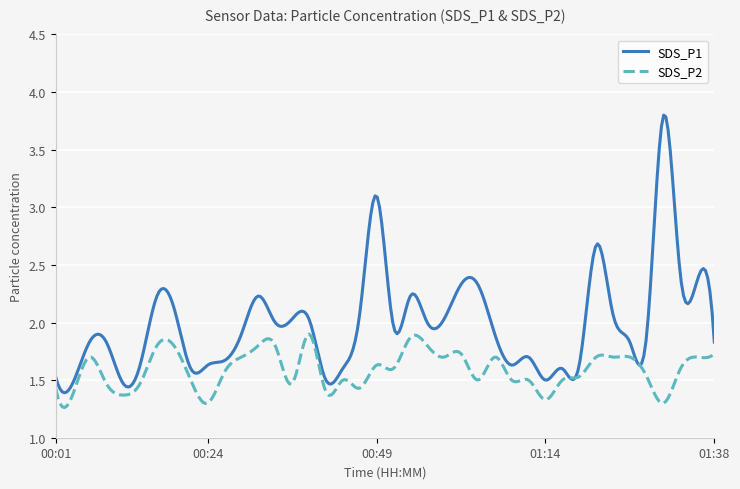

What is the maximum value shown in the chart?

3.8